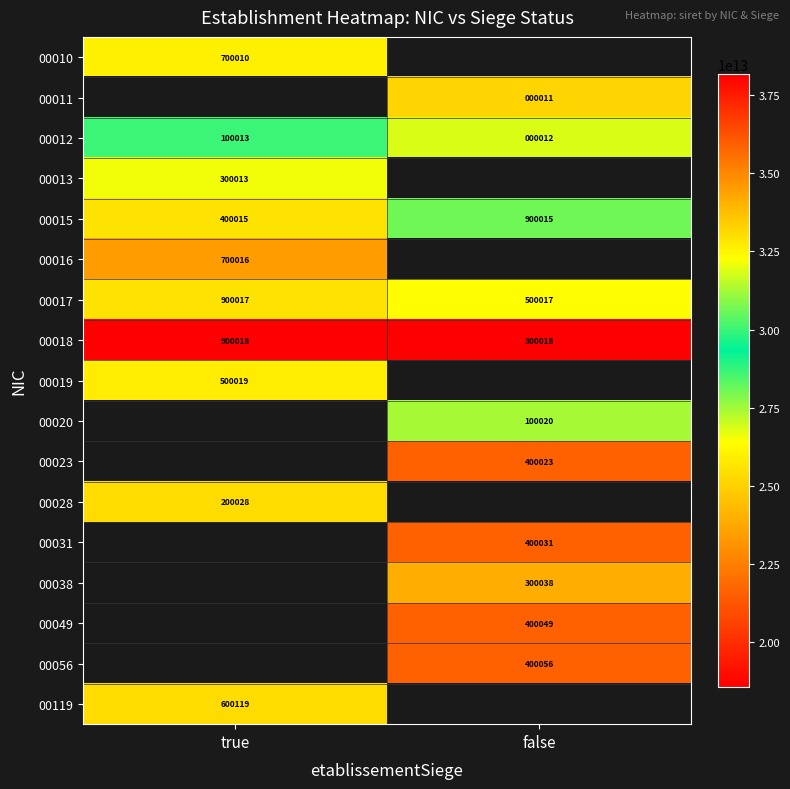

Is it true that 00023 equals 400023 at false?

True